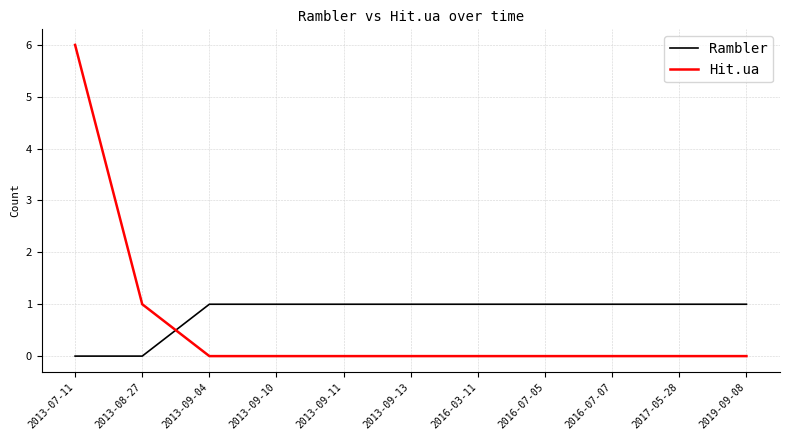

How many lines are shown in the chart?

2